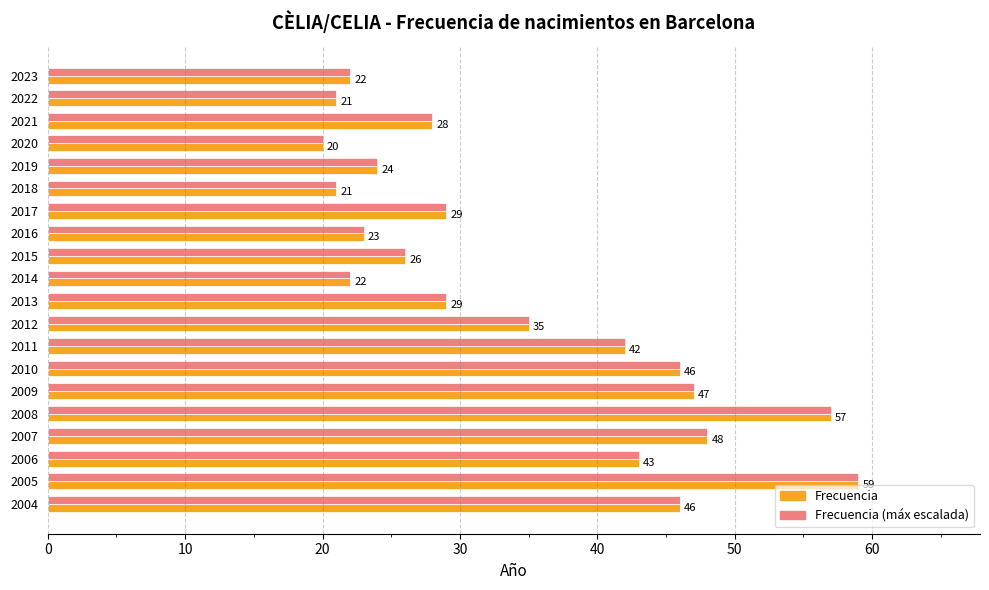

What are all the series names shown in the legend?

Frecuencia, Frecuencia (máx escalada)